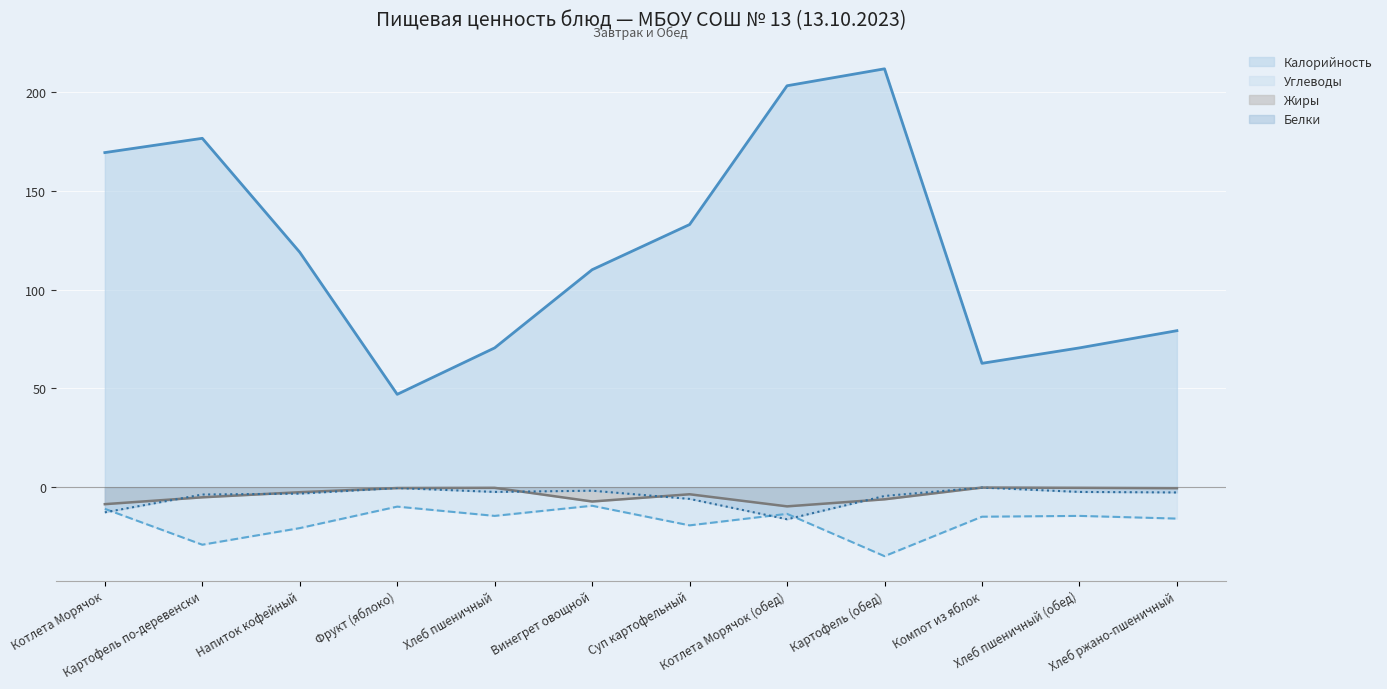

How many values in the Углеводы series exceed -14?

4